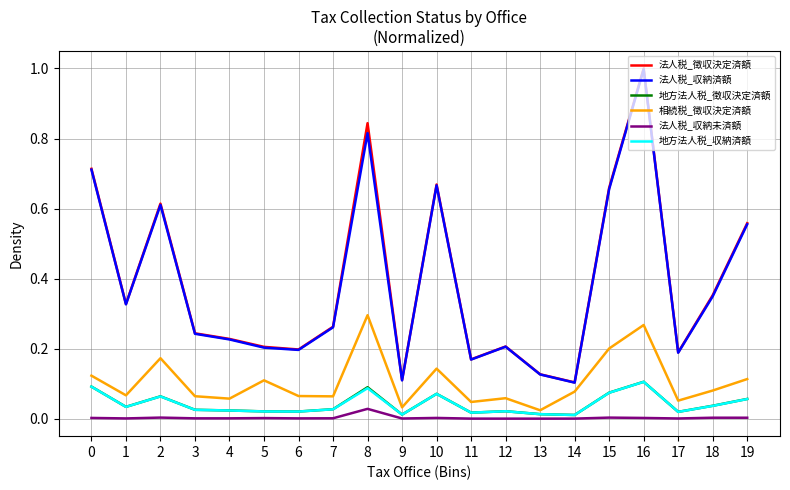

True or false: 地方法人税_収納済額 has a value of 0.1 at 16.

True